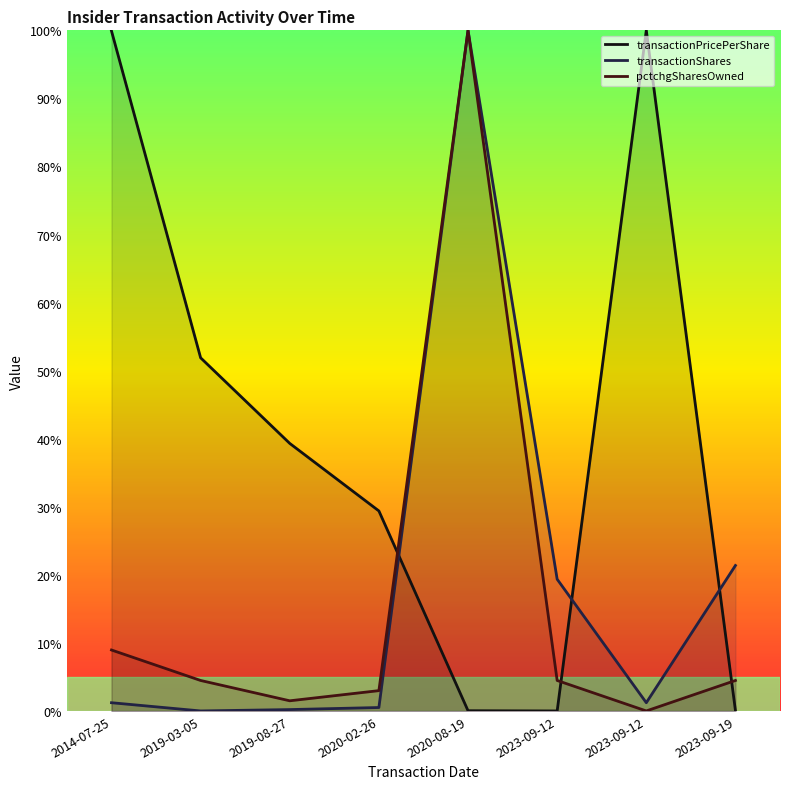

Where does the pctchgSharesOwned series first go above 4?

2014-07-25